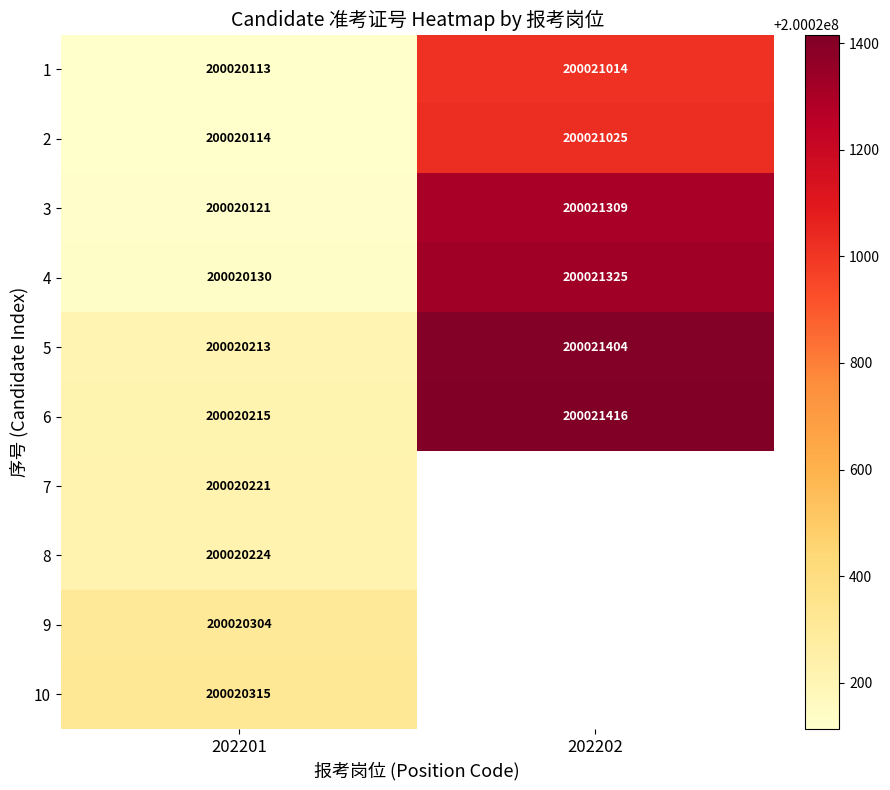

Rank the categories by 3 value from highest to lowest.

202202, 202201